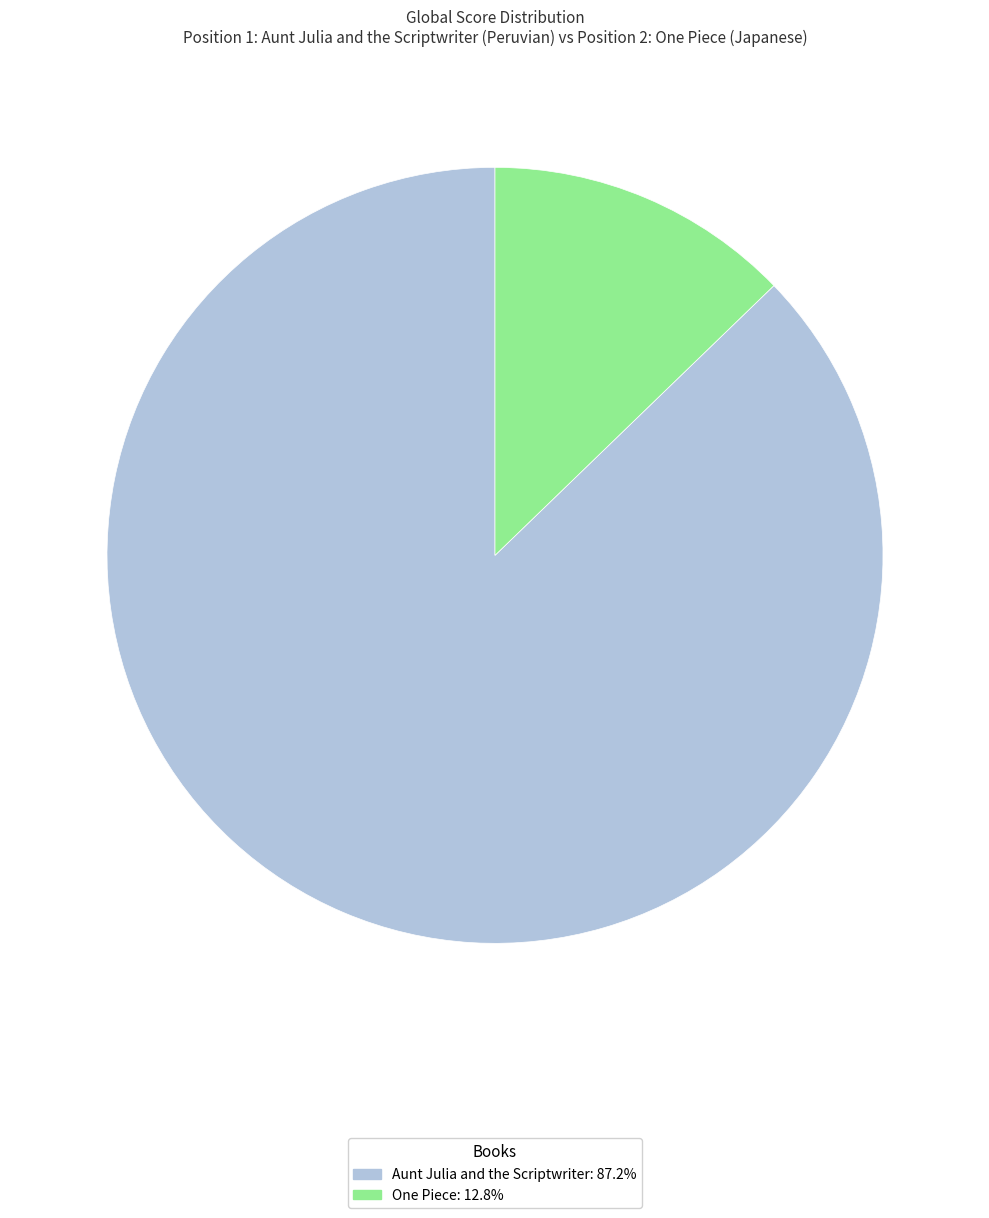

Combined, do One Piece: 12.8% and Aunt Julia and the Scriptwriter: 87.2% account for over 50%?

Yes